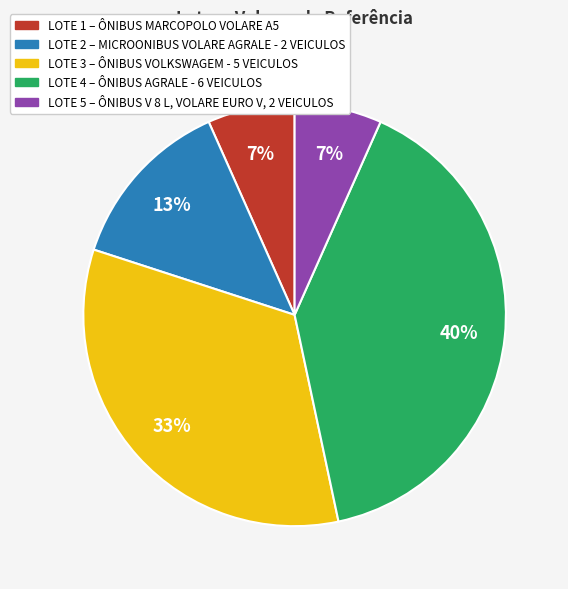

Does any single category account for the majority?

No